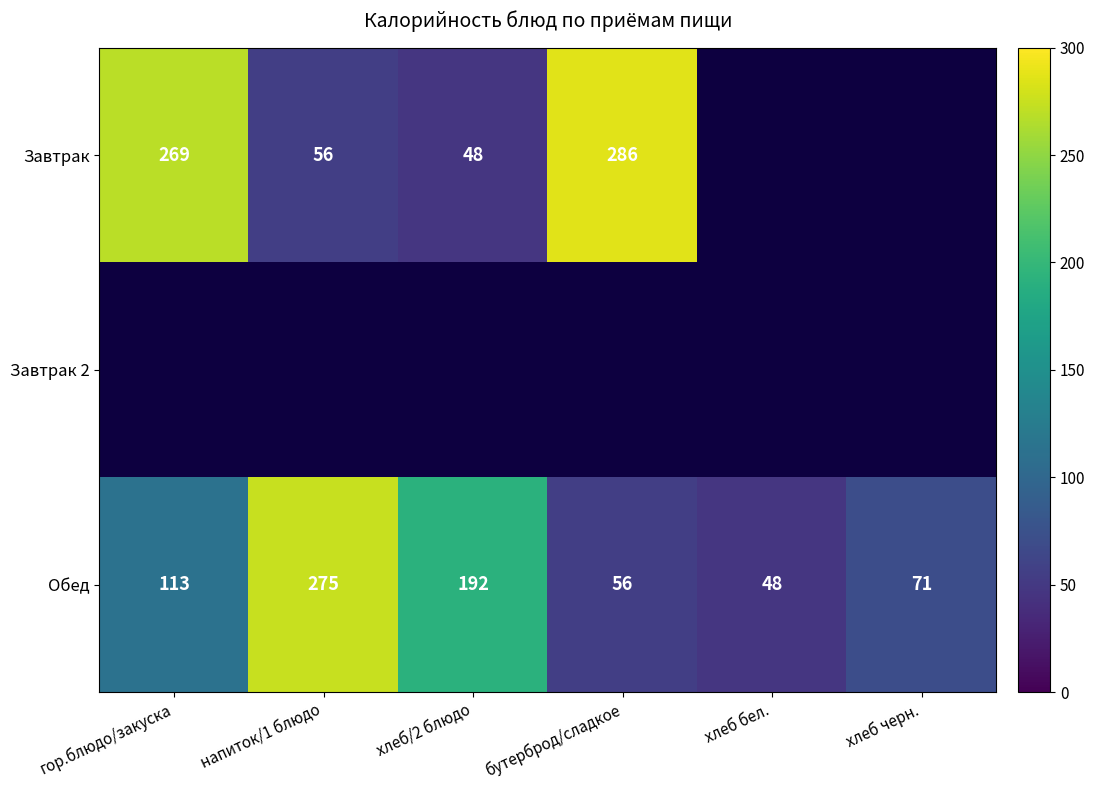

At which category does the chart reach its minimum across all series?

хлеб/2 блюдо